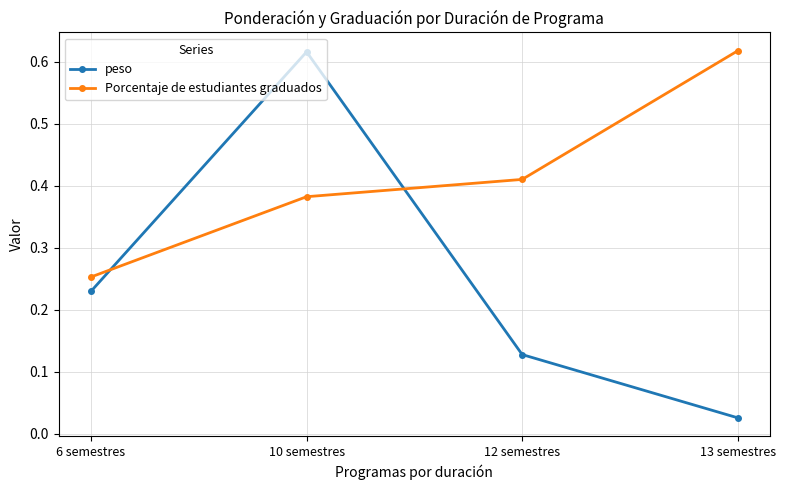

True or false: peso has a value of 0.9 at 10 semestres.

False